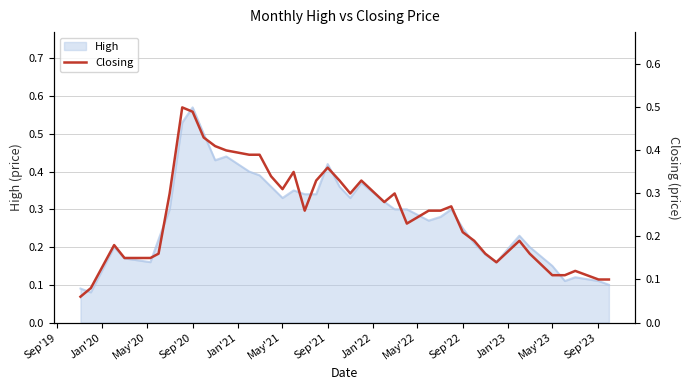

At which label does High reach its peak?

Sep'20